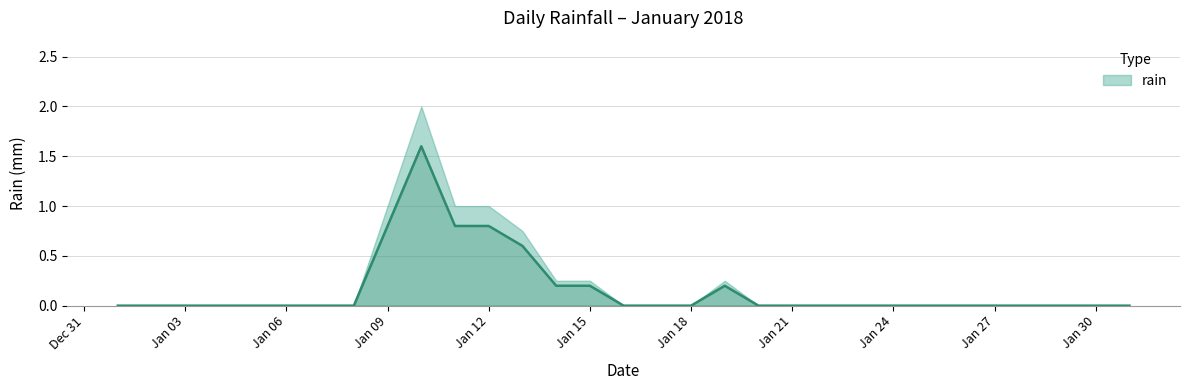

Does the chart have visible grid lines?

Yes